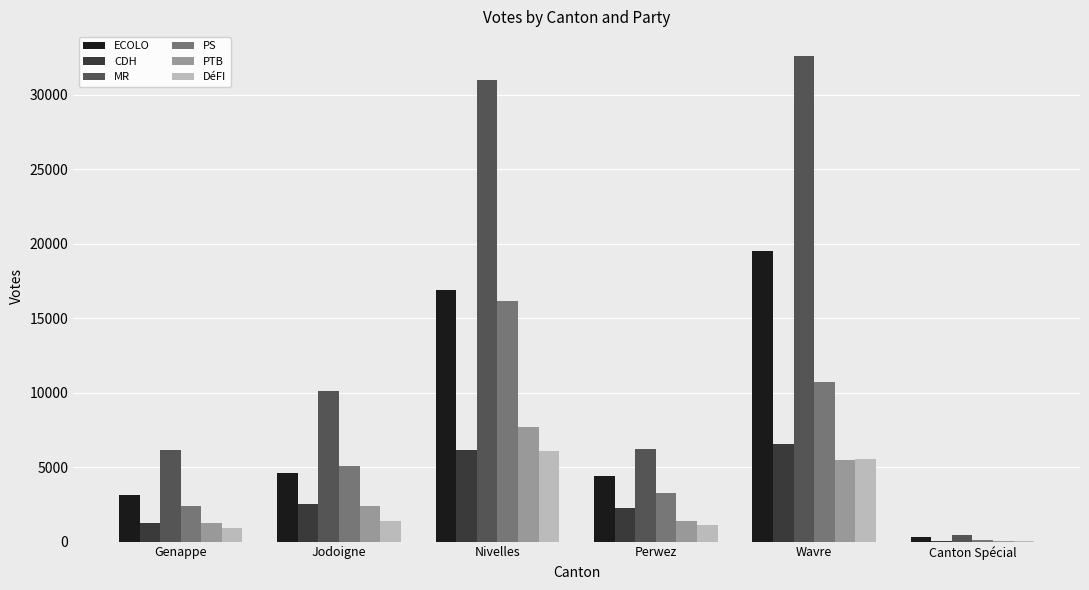

Between Jodoigne and Nivelles, which series saw the biggest shift?

MR